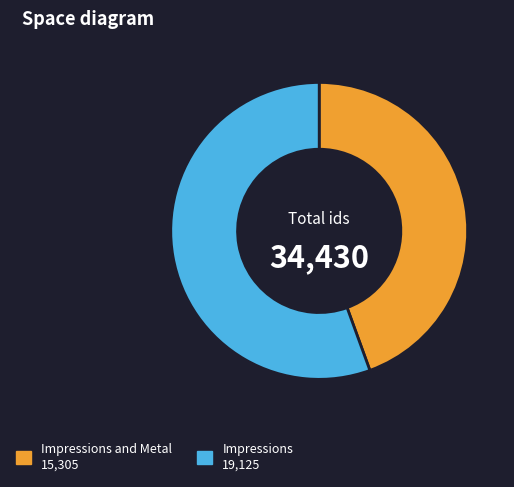

Is there a majority slice in this chart?

Yes